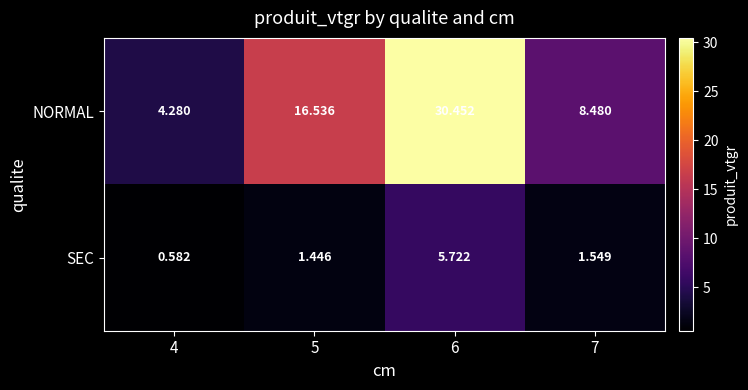

Which series has the largest total across all categories?

NORMAL